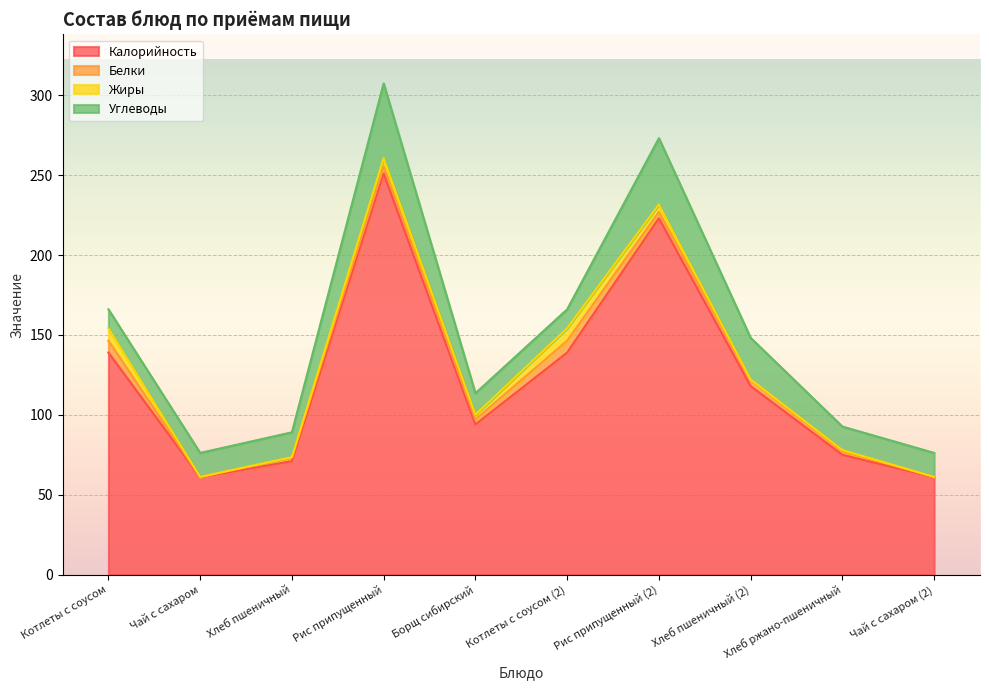

Is the value of Жиры at Чай с сахаром greater than the value of Углеводы at Чай с сахаром (2)?

No